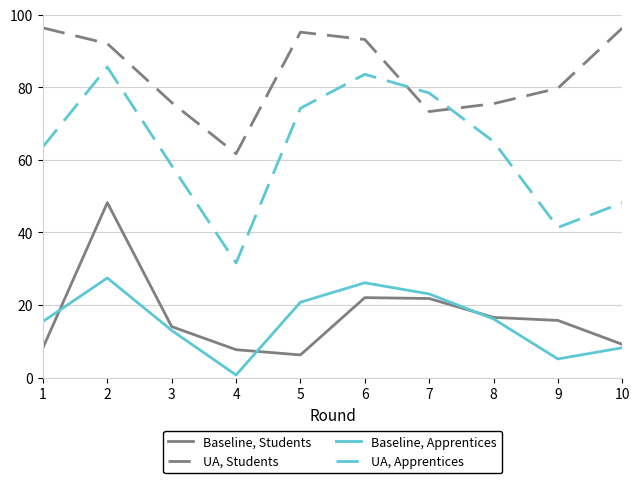

What is the smallest value displayed?

0.7